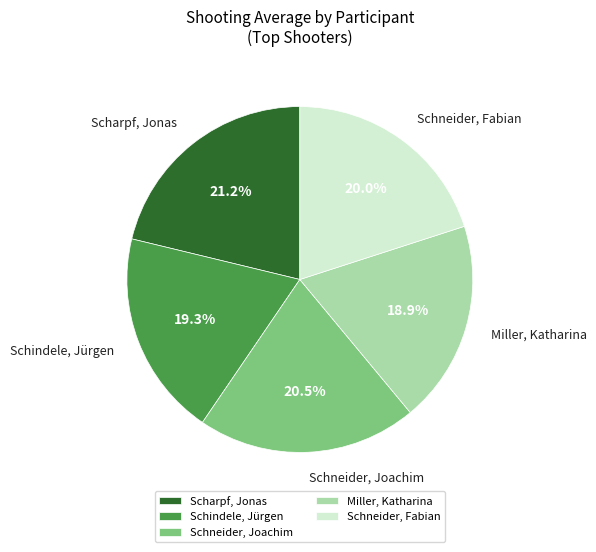

Which category has the biggest portion of the pie?

Scharpf, Jonas